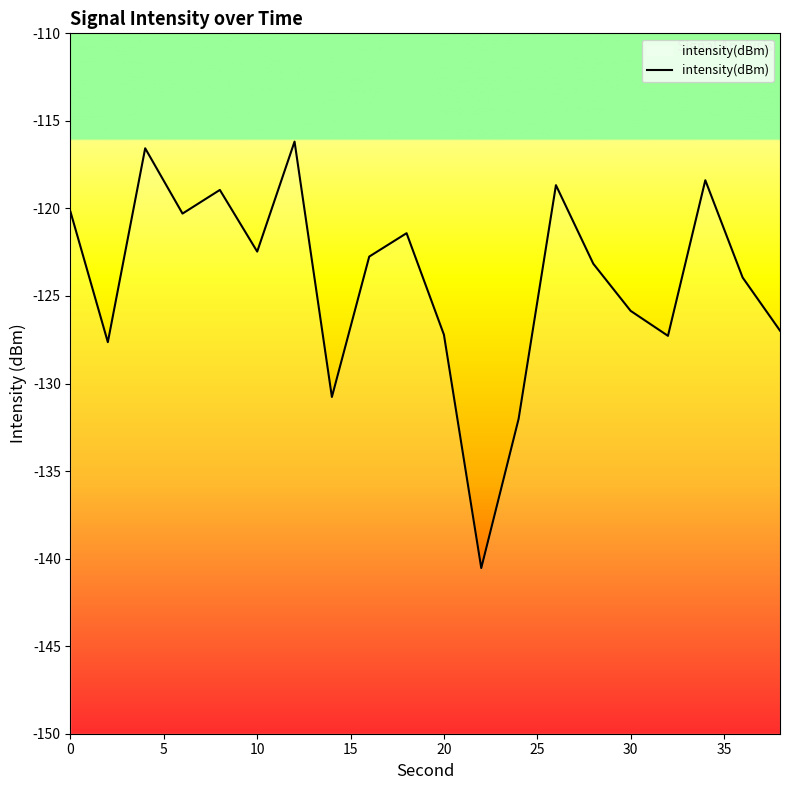

Reading left to right, list all the values displayed in this chart.

-120.2	-127.6	-116.6	-120.3	-118.9	-122.5	-116.2	-130.8	-122.8	-121.4	-127.2	-140.5	-132.0	-118.7	-123.2	-125.8	-127.3	-118.4	-123.9	-127.0